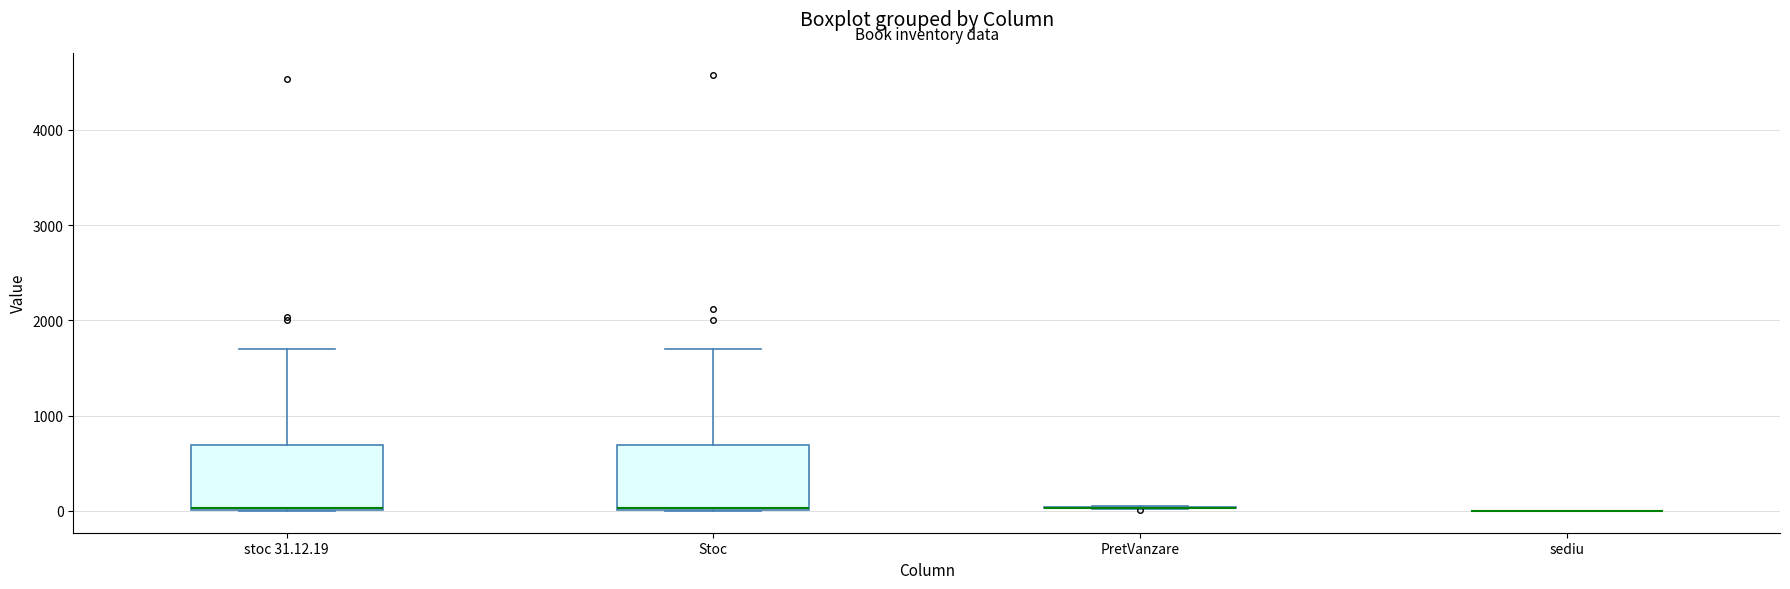

Reading left to right, read every box against the y-axis: the position of its median line, the range the box covers, and the ends of its whiskers. The values are not printed on the chart, so give them approximately, as read against the axis.

stoc 31.12.19: median 0 (drawn on the box's lower edge), box 0 to 700, whiskers 0 to 1700
Stoc: median 0 (drawn on the box's lower edge), box 0 to 700, whiskers 0 to 1700
PretVanzare: box collapsed to a line at 0, whiskers 0 to 100
sediu: box collapsed to a line at 0, whiskers 0 to 0